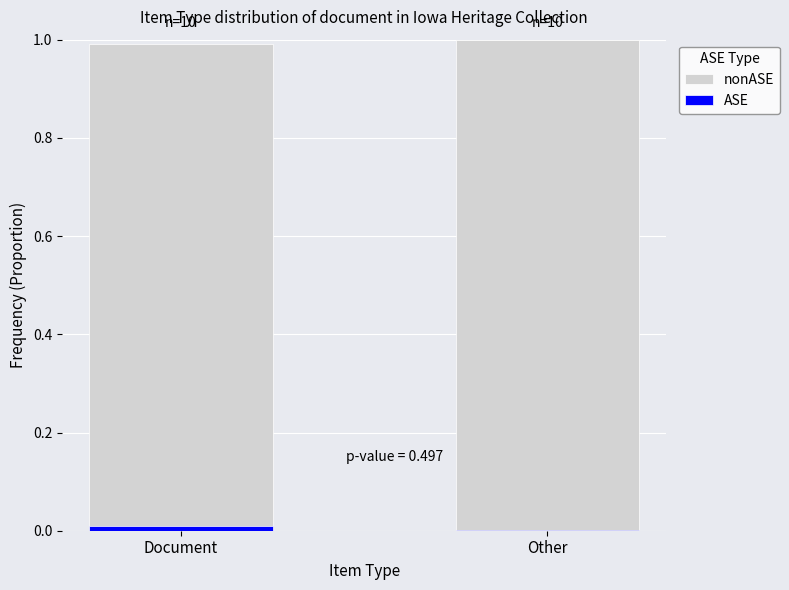

Between Other and Document, which is larger?

Other